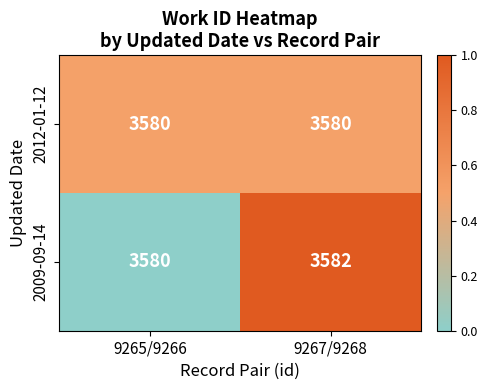

How many data points does each series have?

2